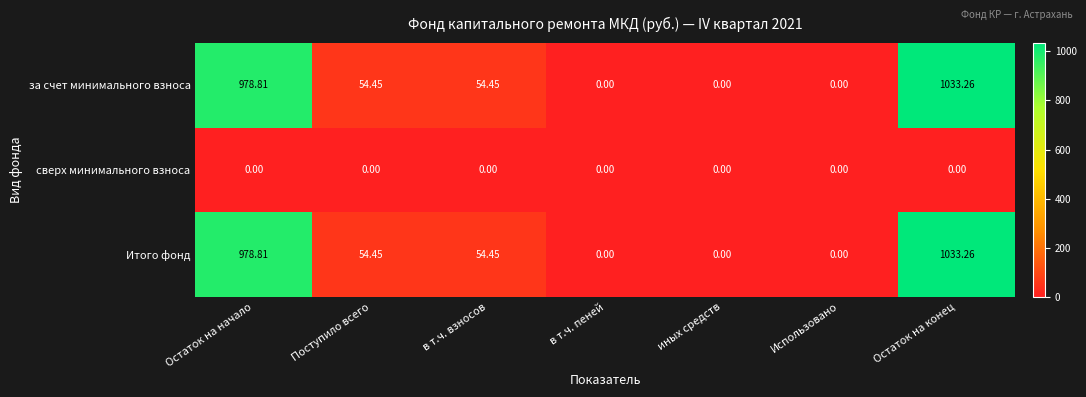

At which category does the chart reach its peak across all series?

Остаток на конец